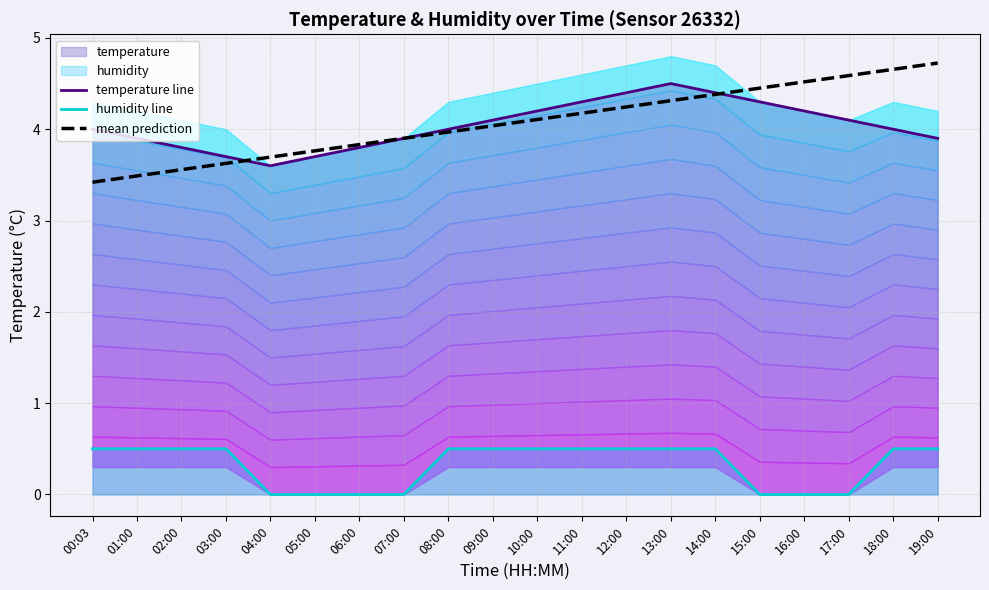

Does the chart display data point markers on the line(s)?

No